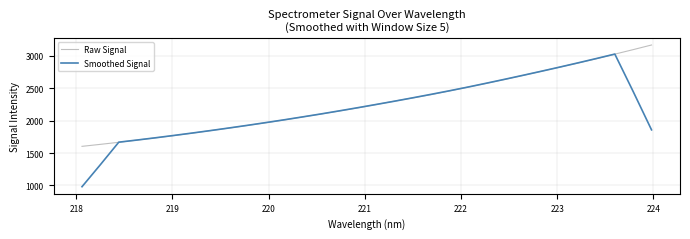

What is the smallest value displayed?

981.4